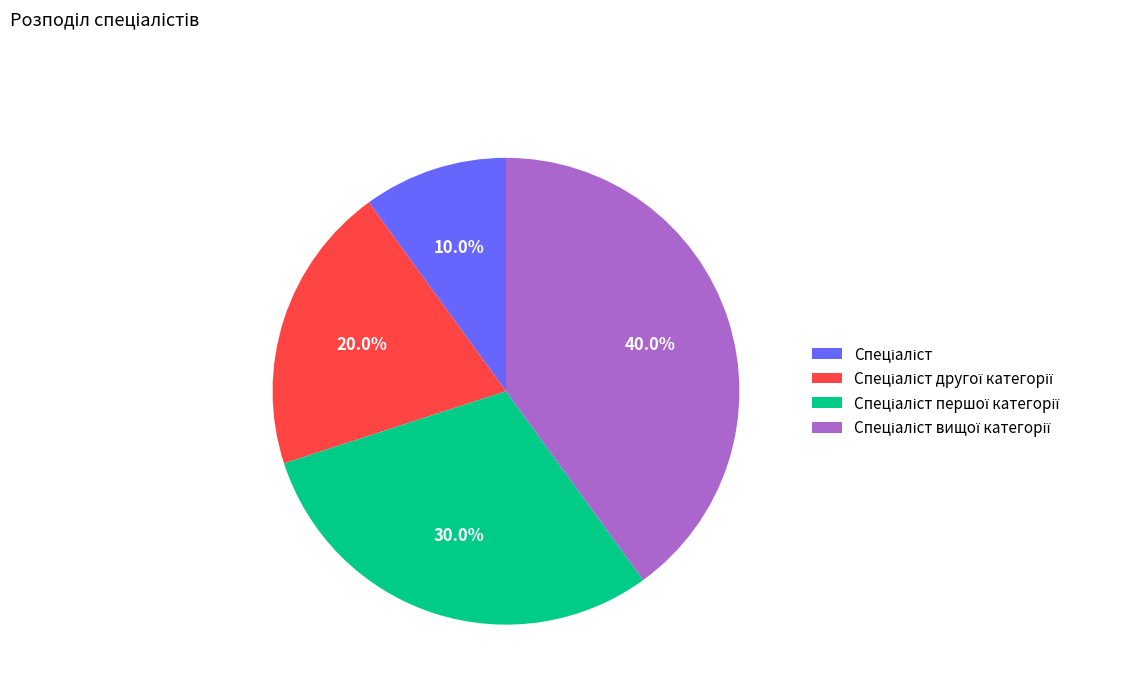

Is there a majority slice in this chart?

No